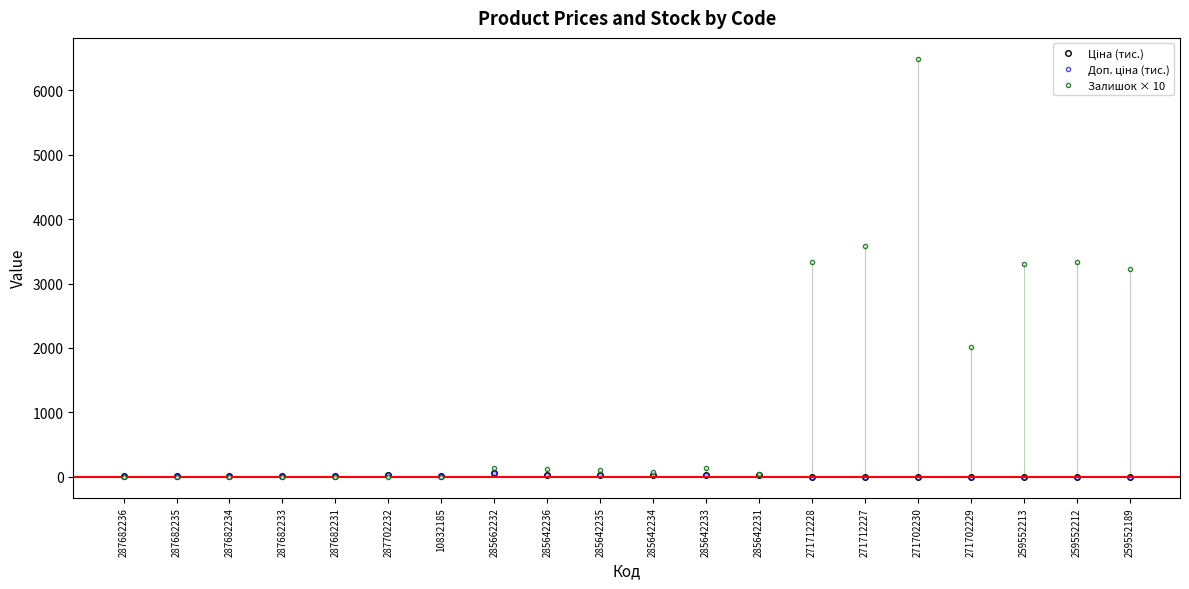

At which category does the chart reach its peak across all series?

271702230